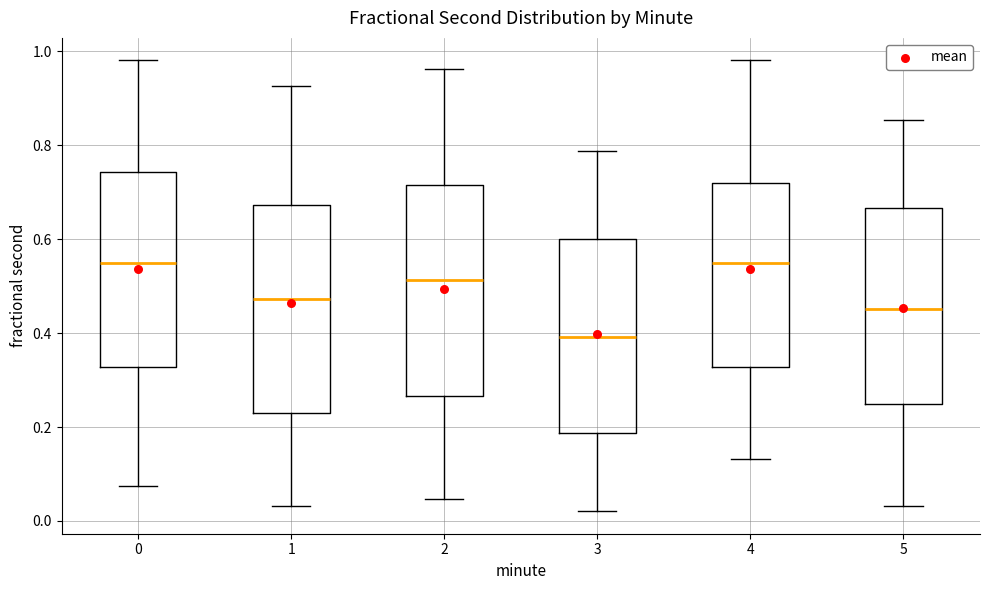

Reading left to right, read every box against the y-axis: the position of its median line, the range the box covers, and the ends of its whiskers. The values are not printed on the chart, so give them approximately, as read against the axis.

0: median 0.54, box 0.32 to 0.74, whiskers 0.08 to 0.98
1: median 0.48, box 0.22 to 0.68, whiskers 0.04 to 0.92
2: median 0.52, box 0.26 to 0.72, whiskers 0.04 to 0.96
3: median 0.40, box 0.18 to 0.60, whiskers 0.02 to 0.78
4: median 0.54, box 0.32 to 0.72, whiskers 0.14 to 0.98
5: median 0.46, box 0.24 to 0.66, whiskers 0.04 to 0.86